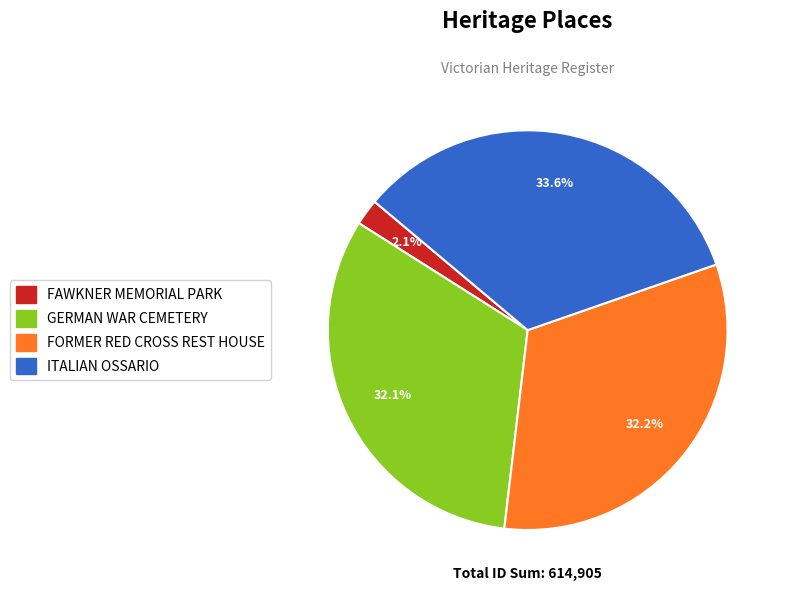

Is there any slice that represents more than half of the pie?

No